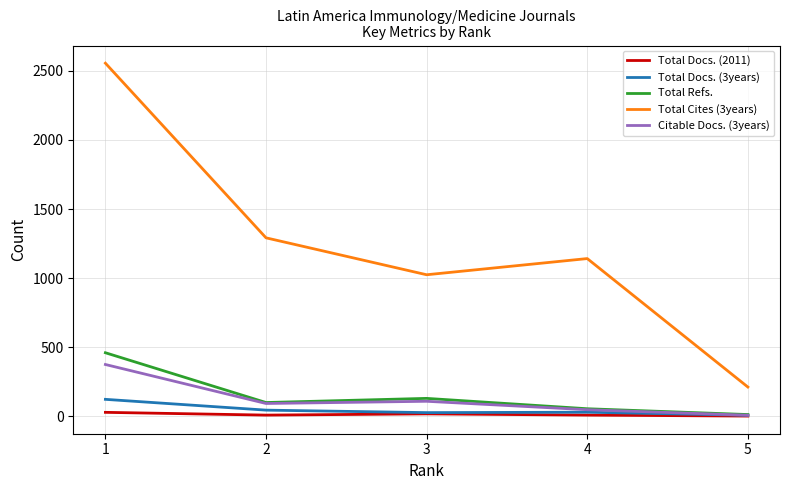

How many lines are shown in the chart?

5